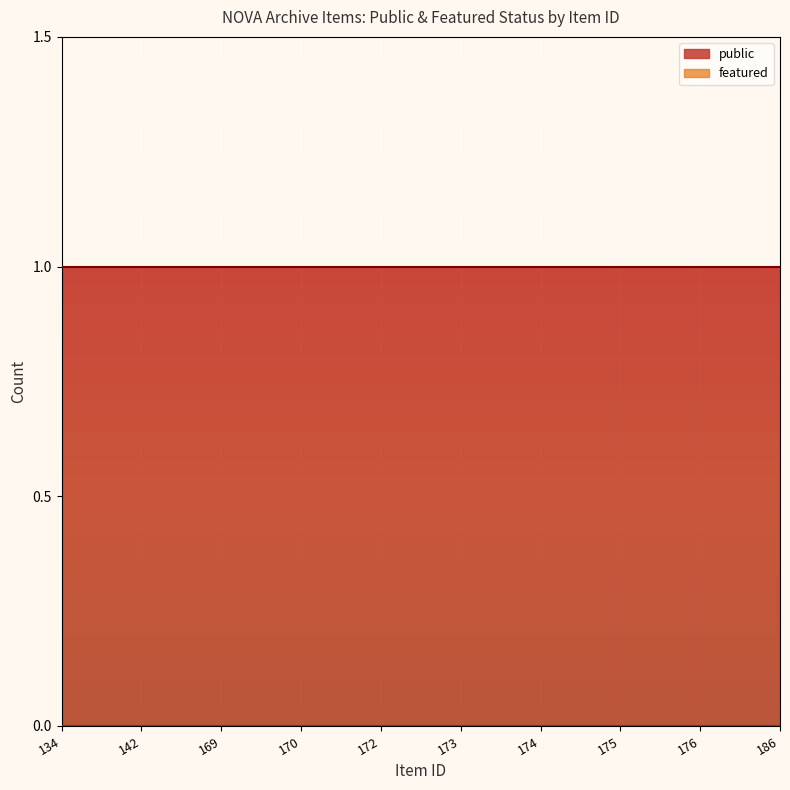

What is the spread (max minus min) of values at 176?

1